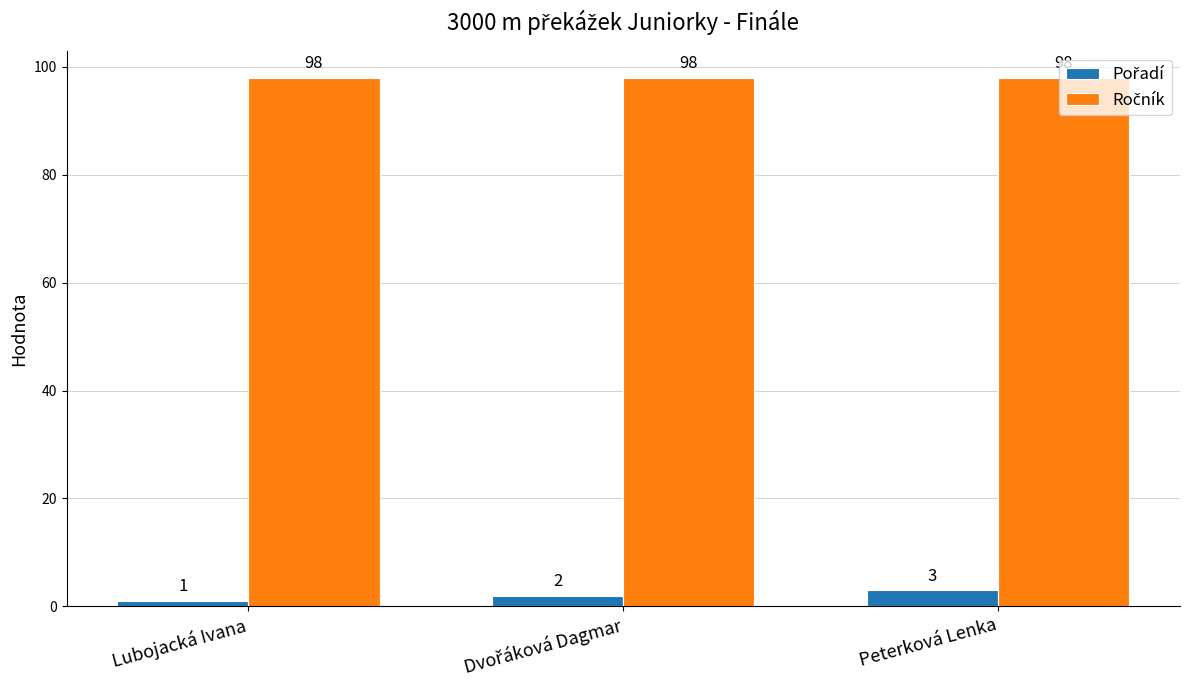

What is the total value across all series at Peterková Lenka?

101